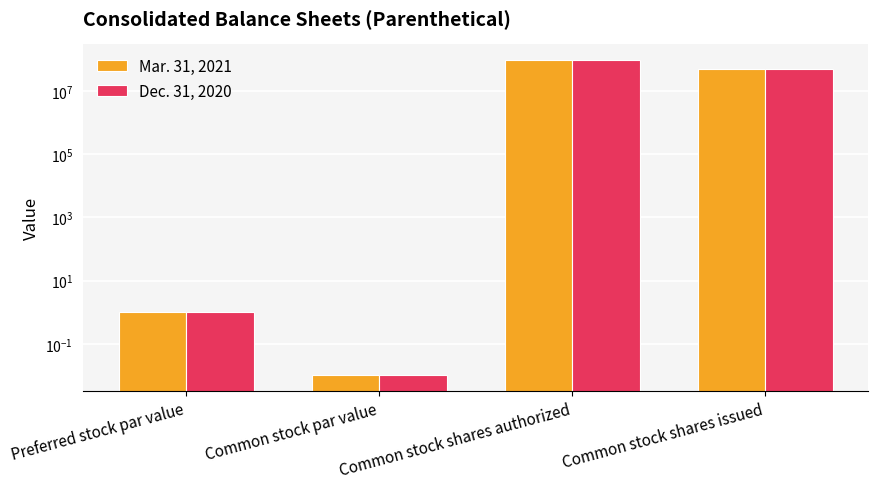

At which category does the chart reach its minimum across all series?

Common stock par value